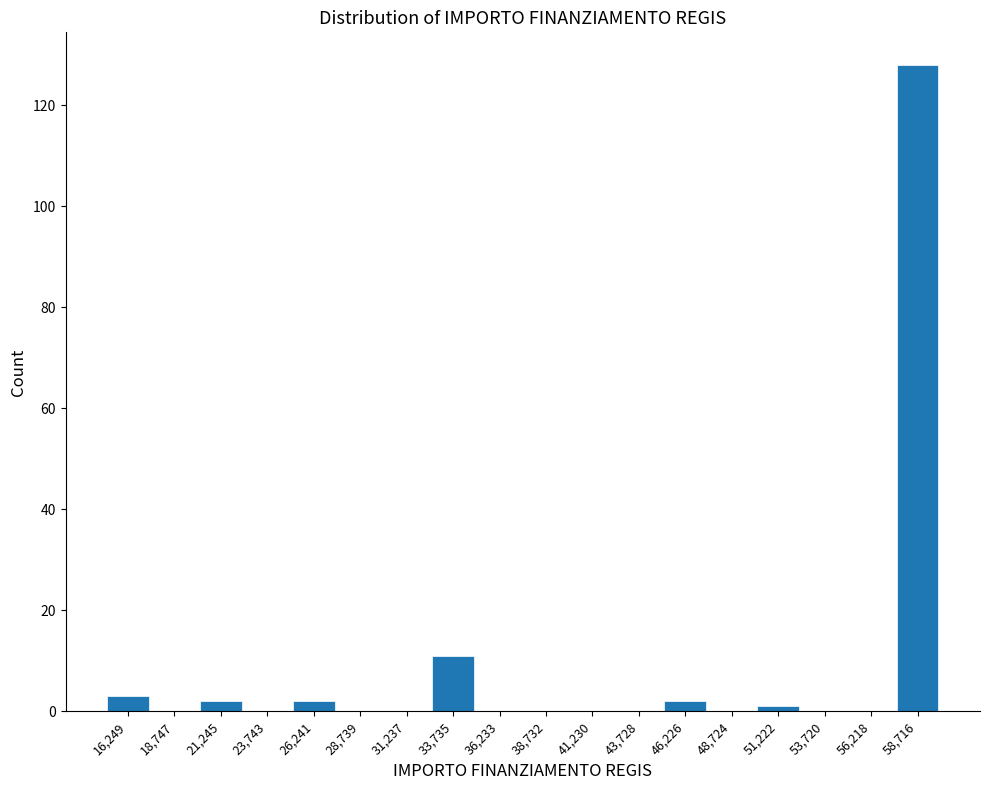

What is the height of the bar covering 45000 to 47500 on the x-axis? Neither the bar edges nor the heights are printed on the chart, so give them approximately, as read against the axes.

2